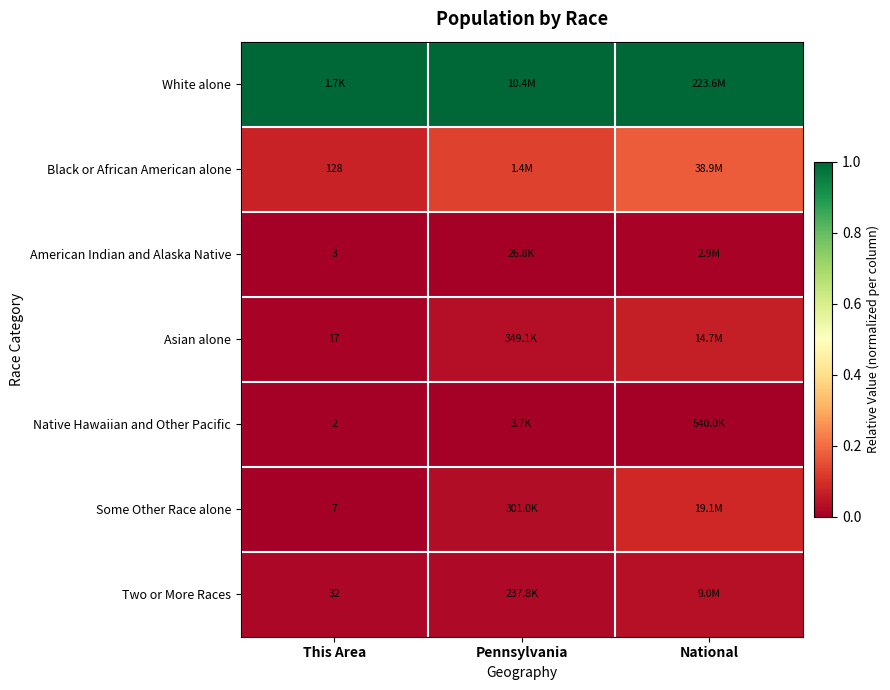

At how many categories does at least one series exceed 0?

3